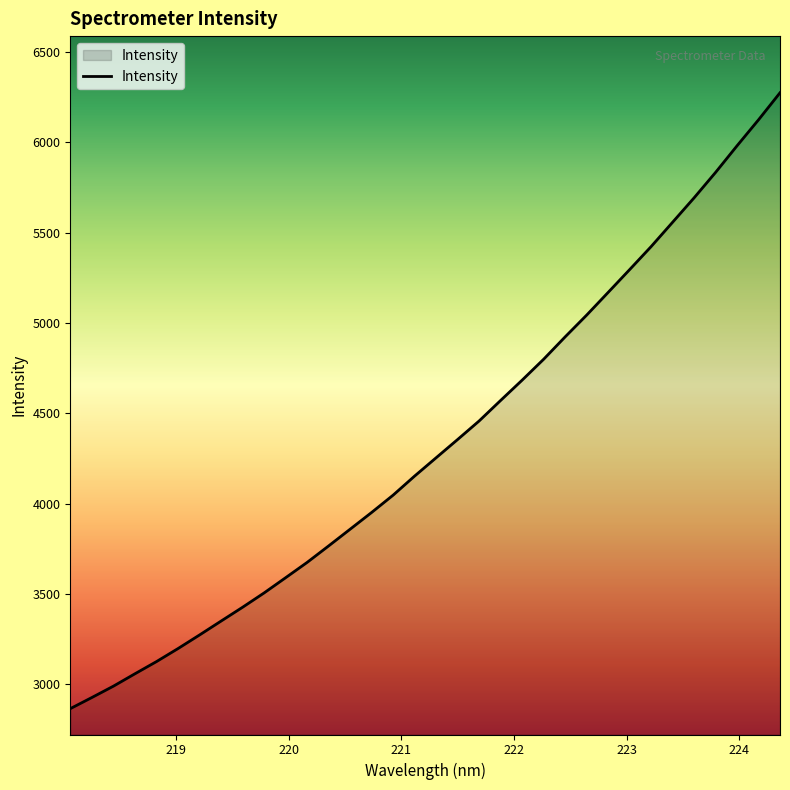

What is the smallest value displayed?

2863.9